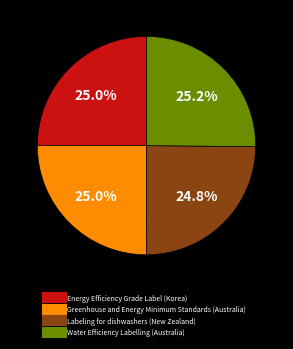

How many slices are in this pie chart?

4